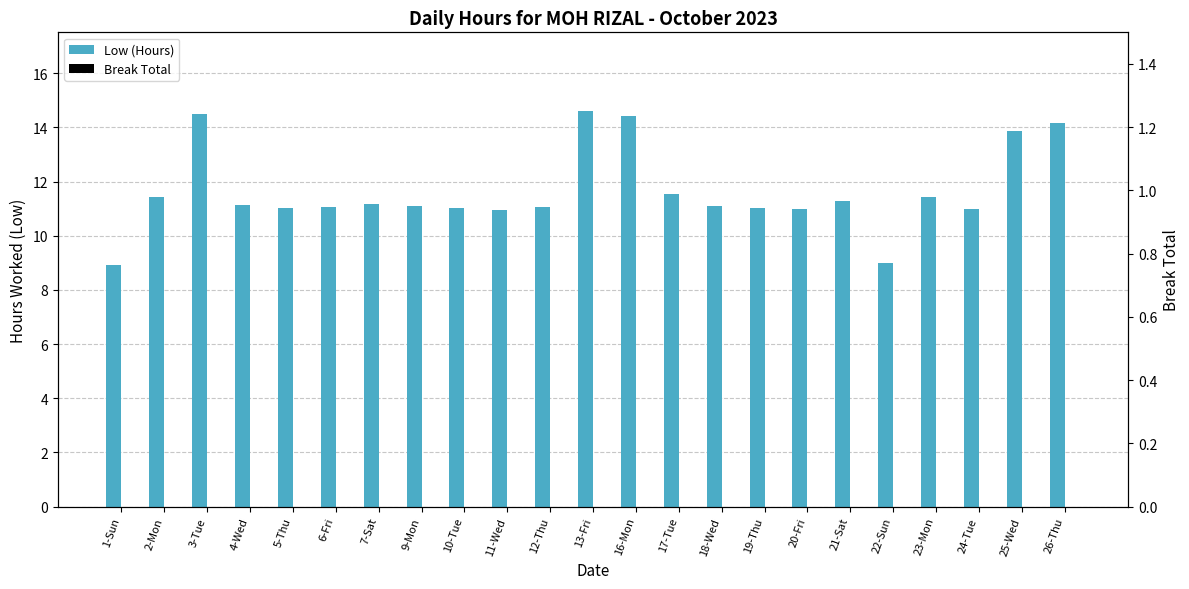

Which label corresponds to the largest value in the chart?

13-Fri